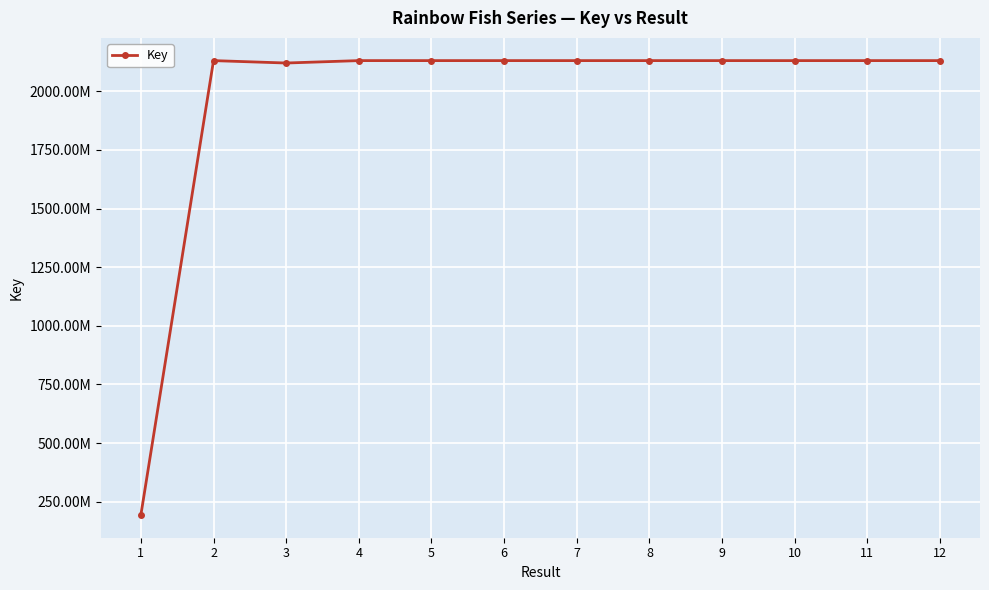

Does the chart have visible grid lines?

Yes